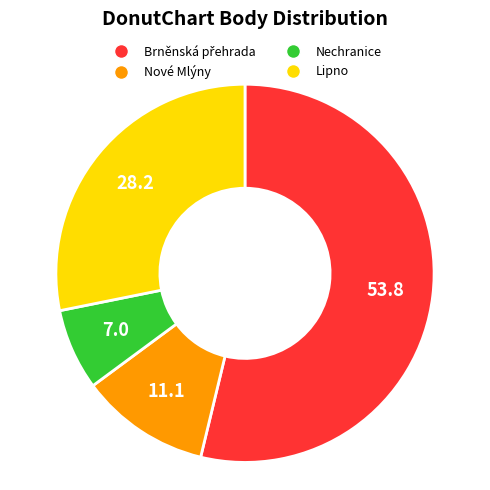

Is there a majority slice in this chart?

Yes